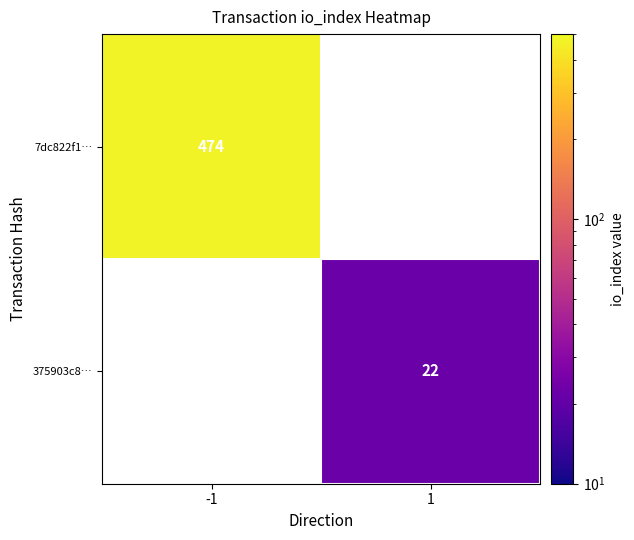

True or false: 7dc822f1… has a value of 245.3 at -1.

False